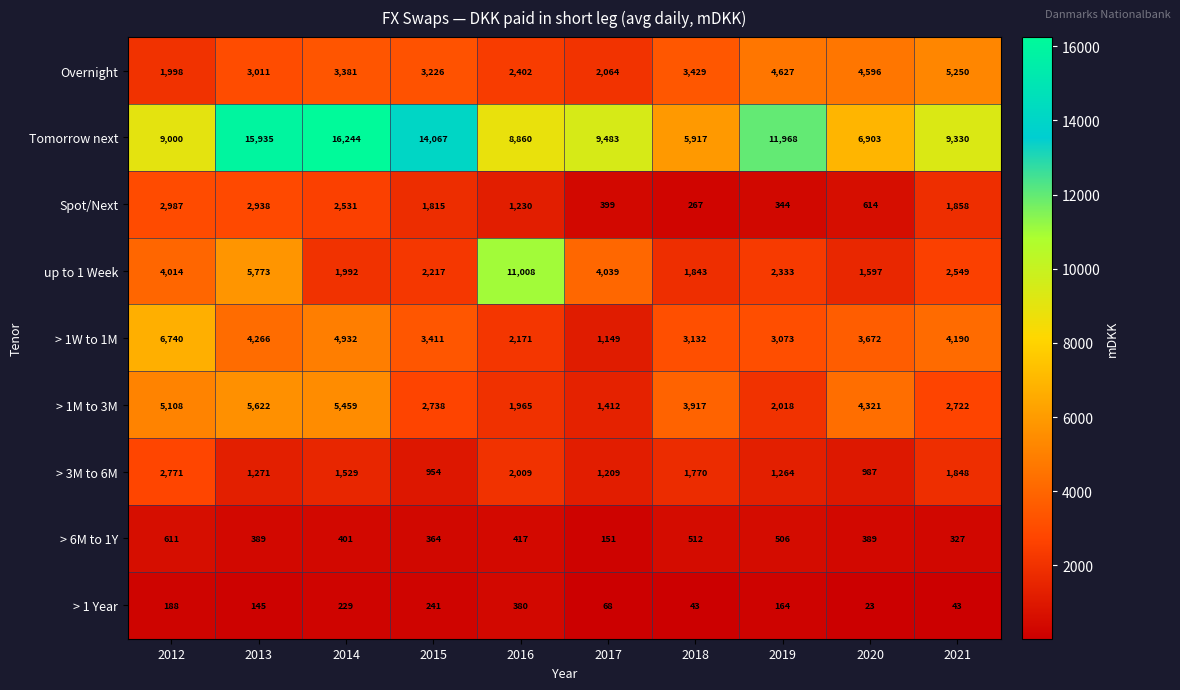

What is the minimum value for > 1M to 3M?

1412